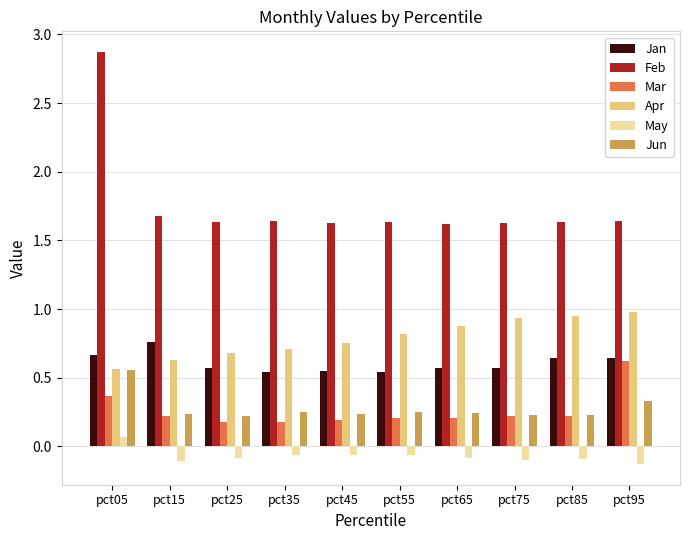

What is the sum of all Jun values?

2.8